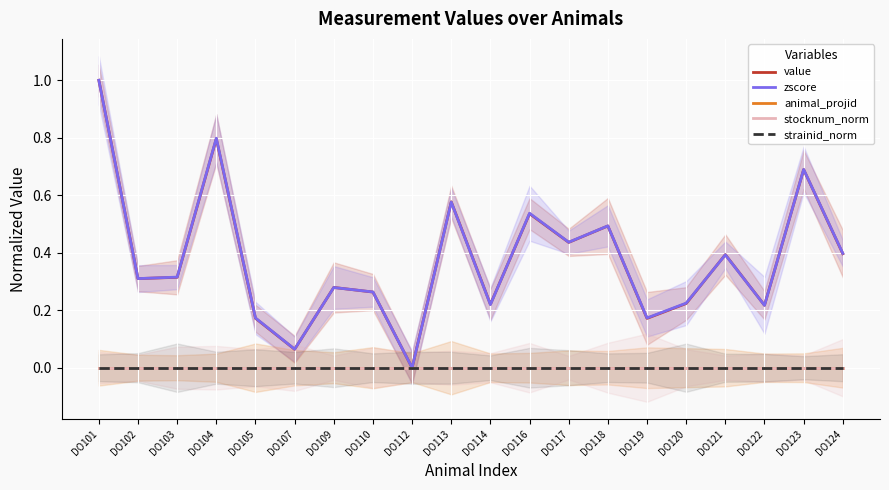

Which series has the largest range (max minus min)?

value